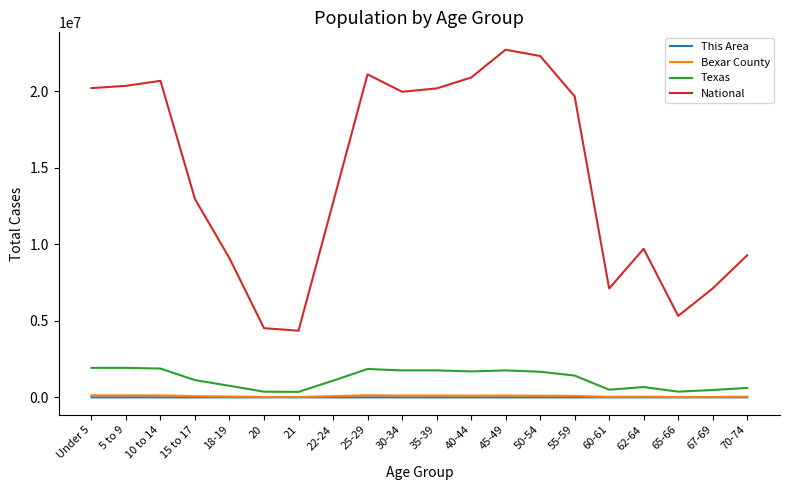

Where does the National series first go above 19664805?

Under 5